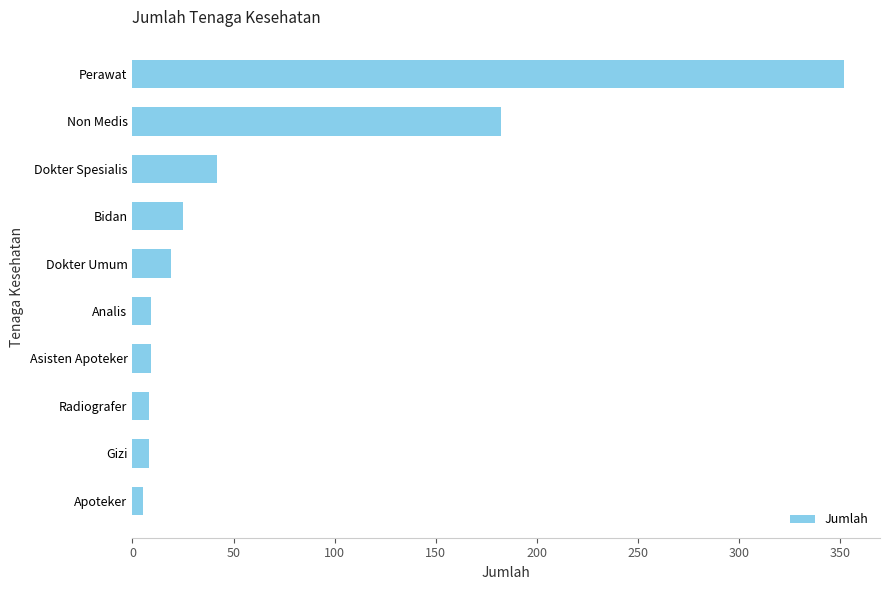

Is it true that the value at Asisten Apoteker is 9?

True